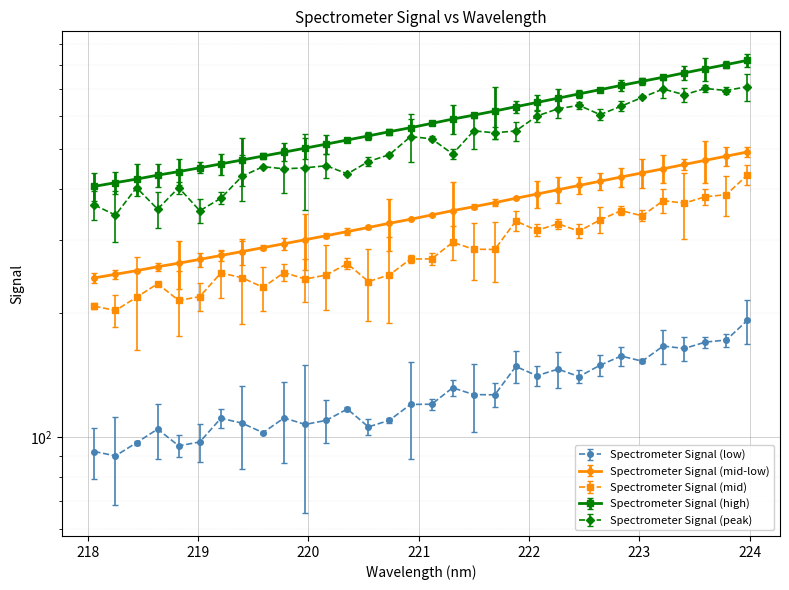

Is it true that the value at 219.9712 is 301.3?

True